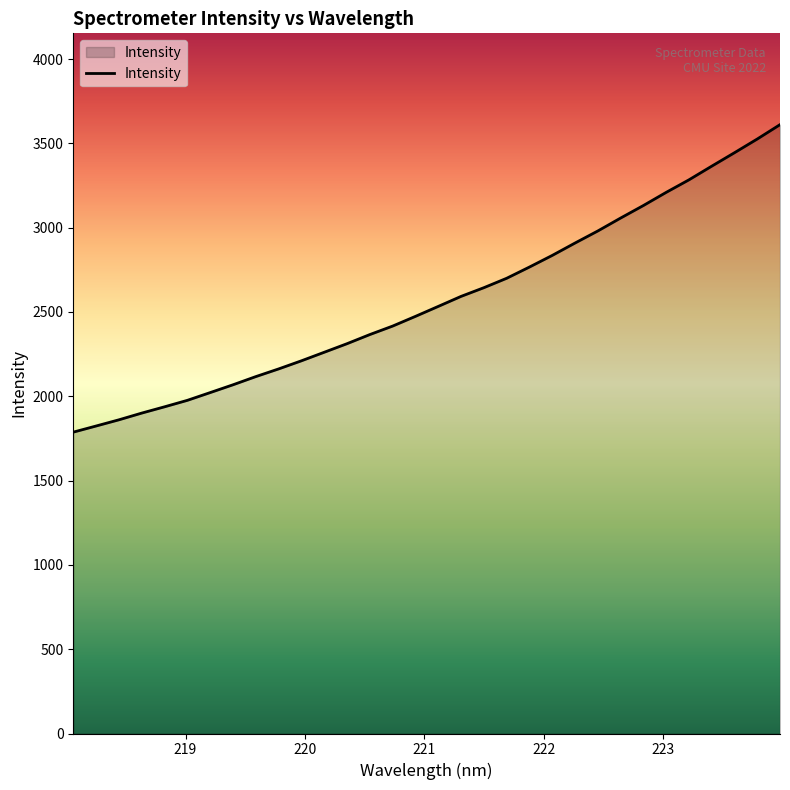

What is the smallest value displayed?

1787.2